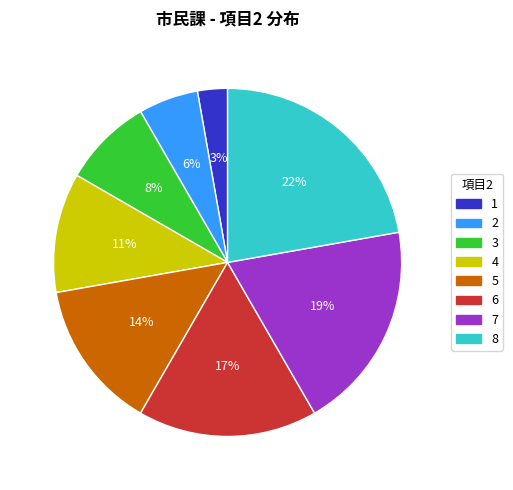

Is there any slice that represents more than half of the pie?

No